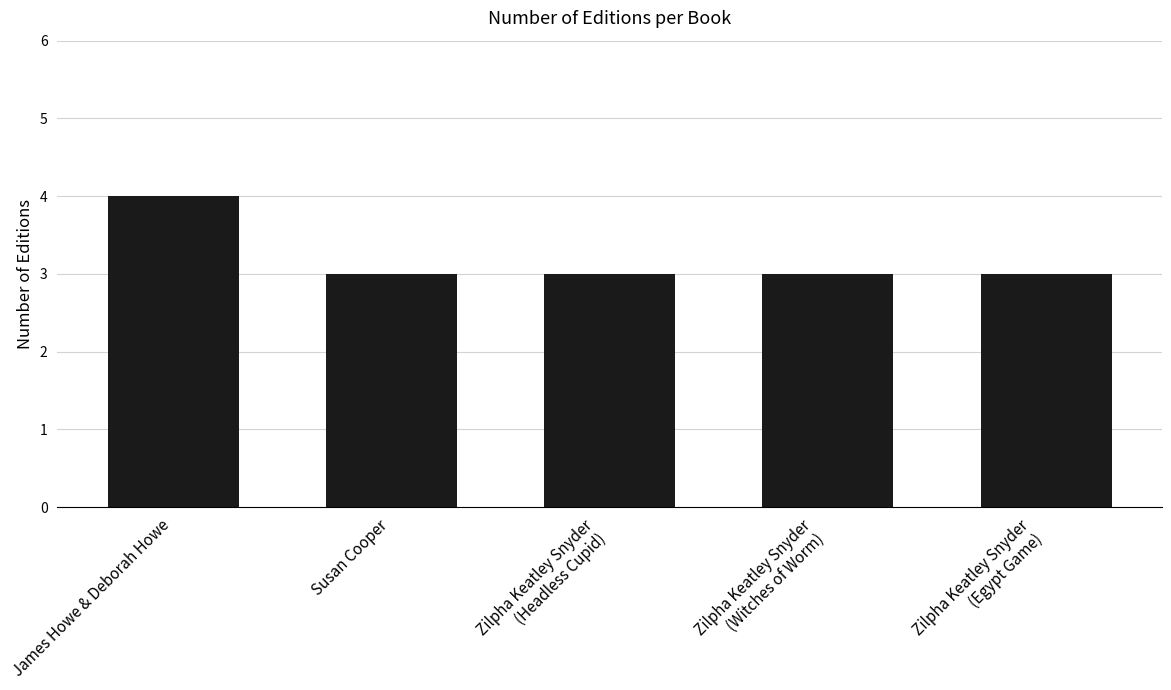

The chart shows a value of 5 at Zilpha Keatley Snyder
(Egypt Game). True or false?

False